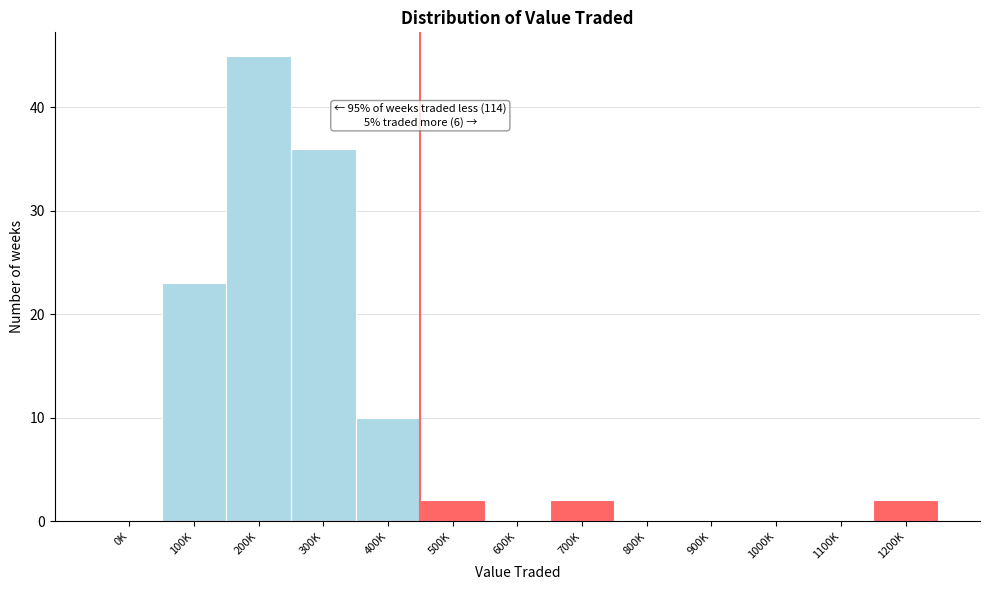

Reading left to right, transcribe all the data shown in this chart.

0K=0	100K=23	200K=45	300K=36	400K=10	500K=2	600K=0	700K=2	800K=0	900K=0	1000K=0	1100K=0	1200K=2